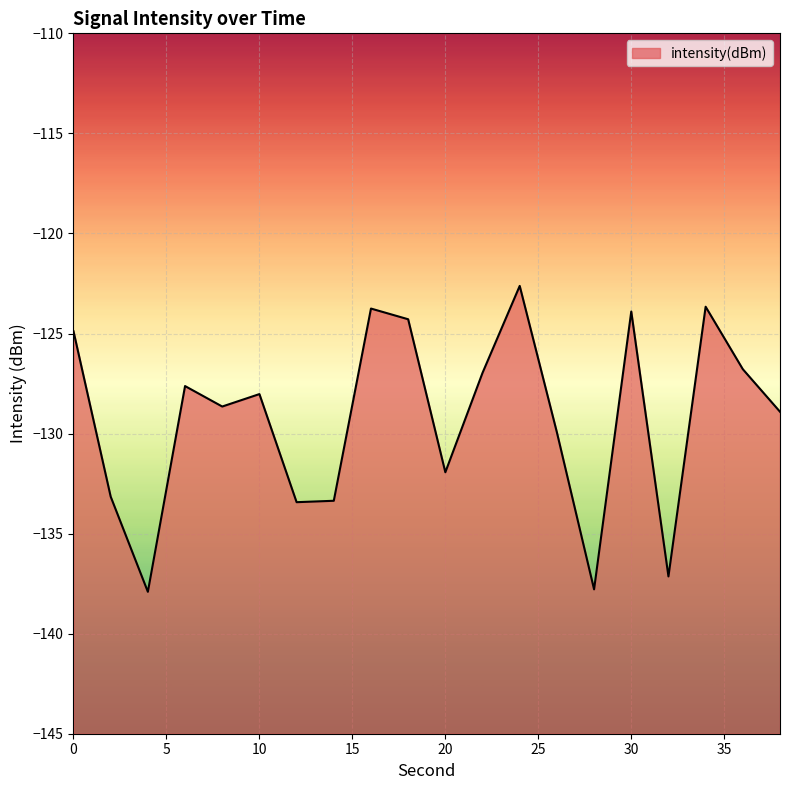

How many points are higher than both their immediate neighbors (excluding endpoints)?

6